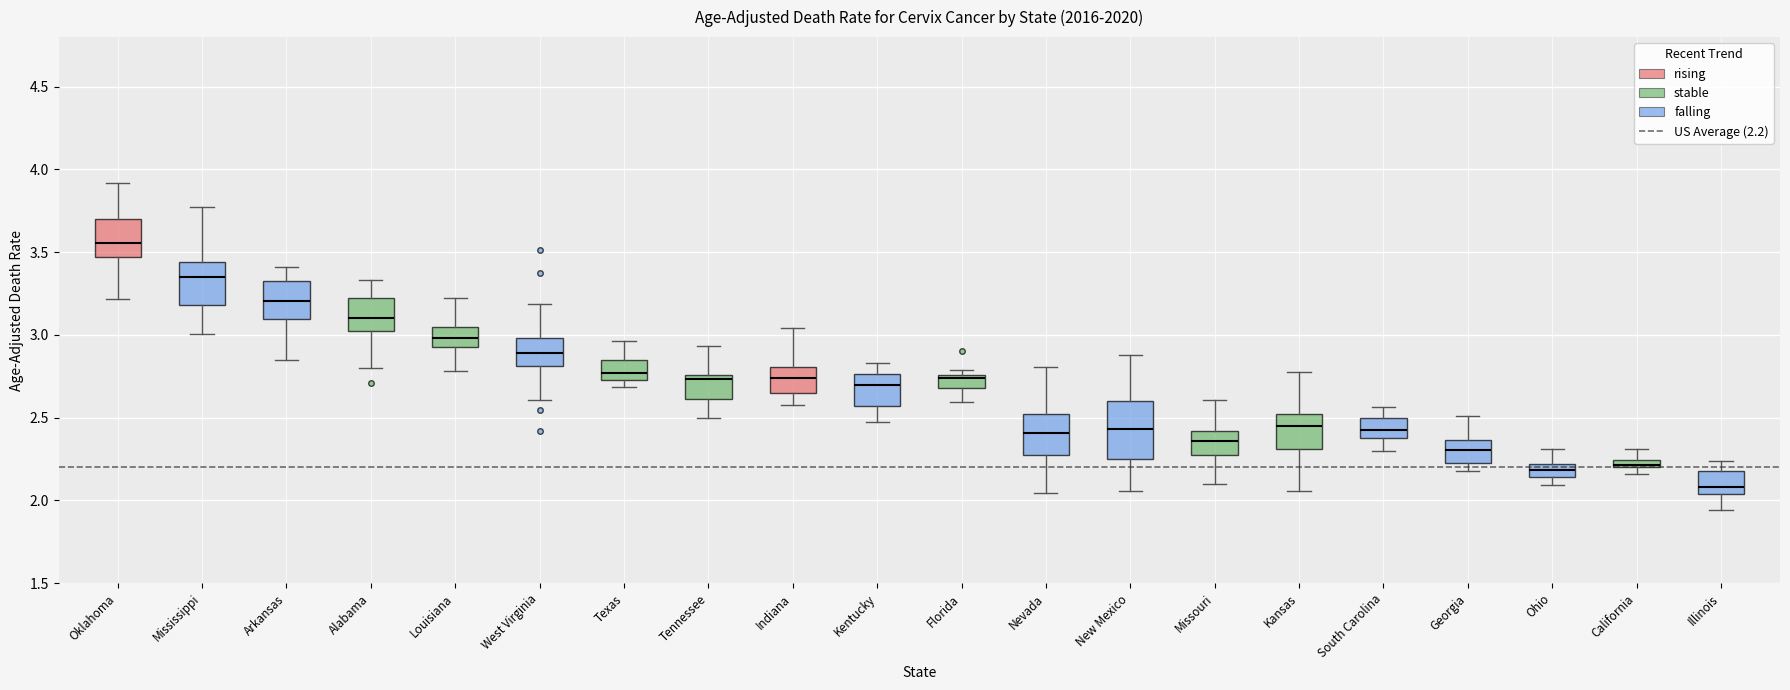

Where is the upper edge of the box for Texas on the y-axis? The values are not printed on the chart, so give them approximately, as read against the axis.

2.85